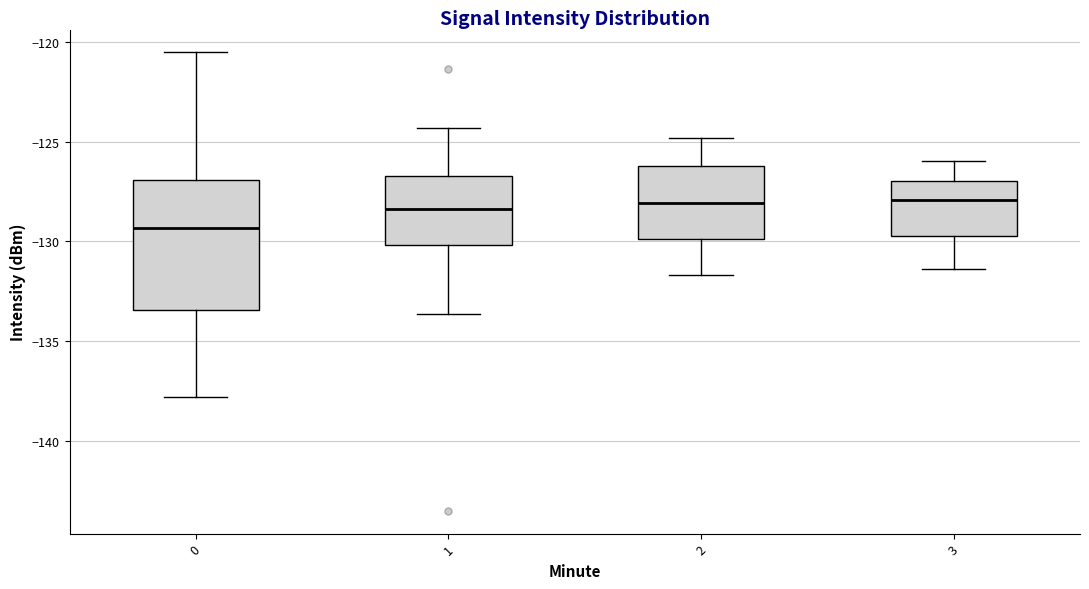

Where does the median line of the box at x = 2 sit on the y-axis? The values are not printed on the chart, so give them approximately, as read against the axis.

-128.0